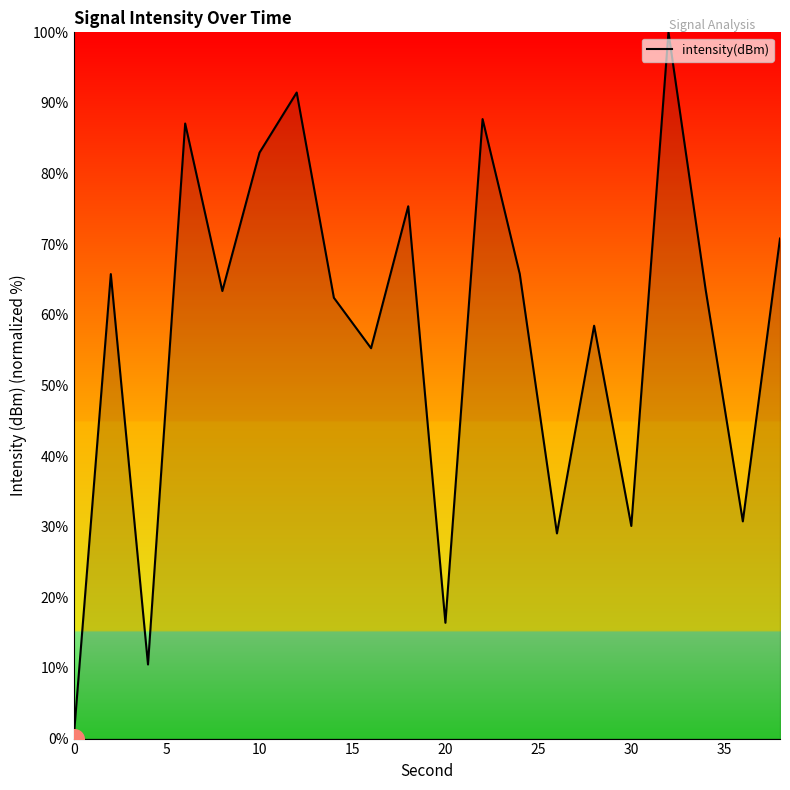

What is the greatest value displayed?

100.0